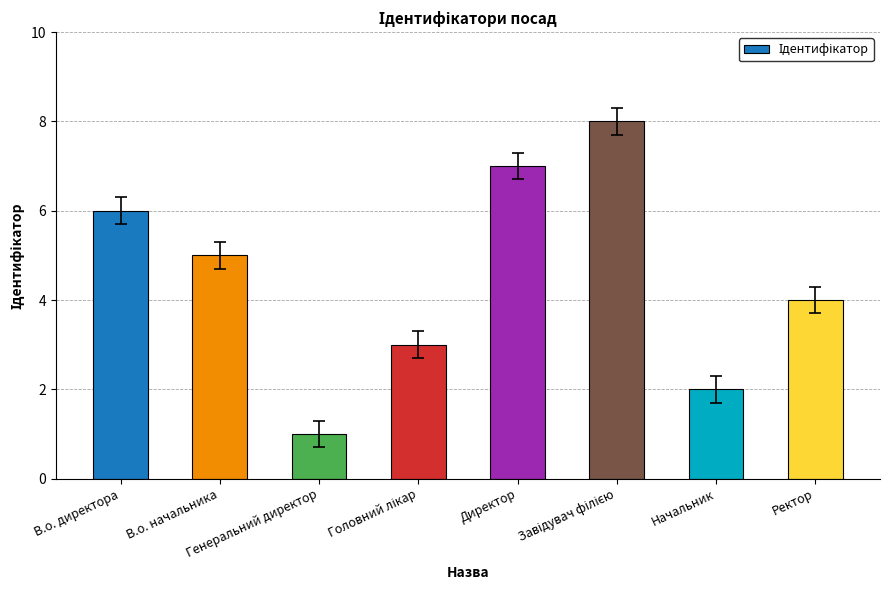

Count the number of categories in the chart.

8